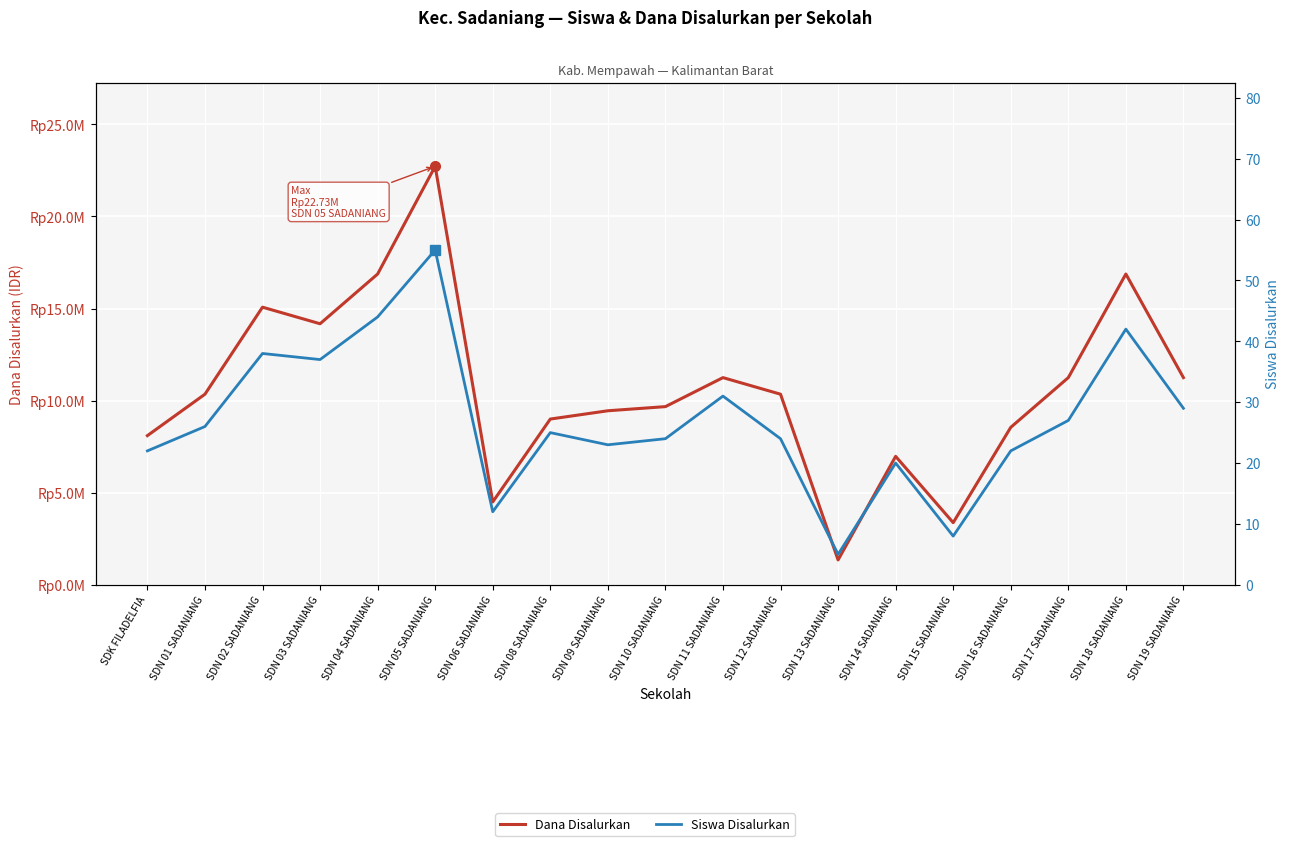

What is the value of the Siswa Disalurkan point at the 10th from the left?

24